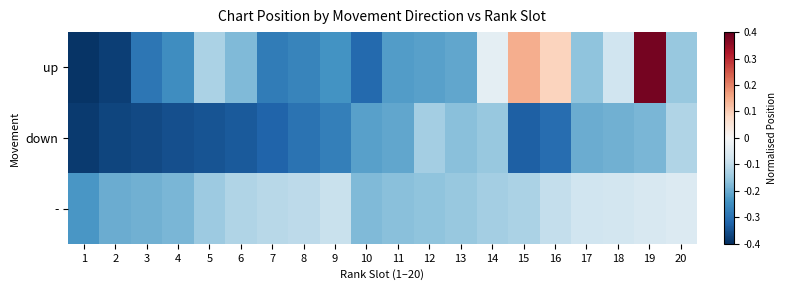

At 17, list the series in order from largest to smallest.

-, up, down